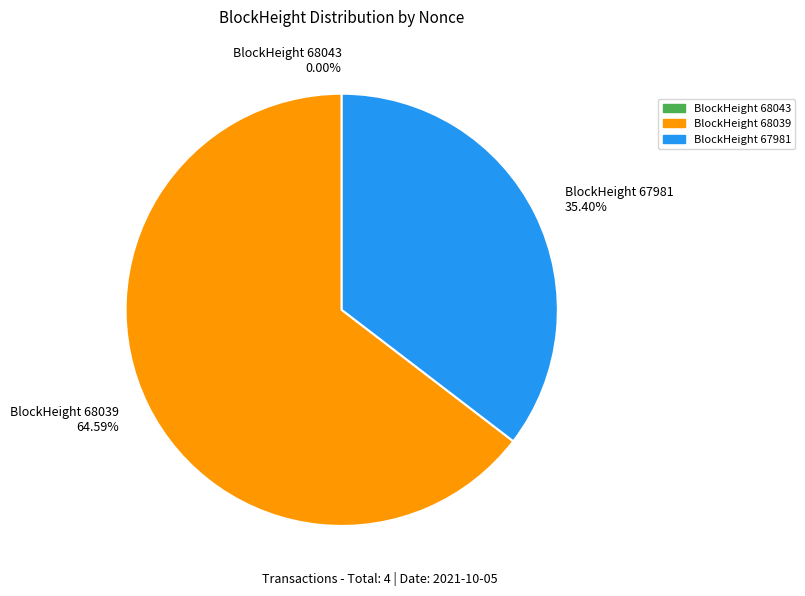

Which slice is the largest?

BlockHeight 68039 64.59%